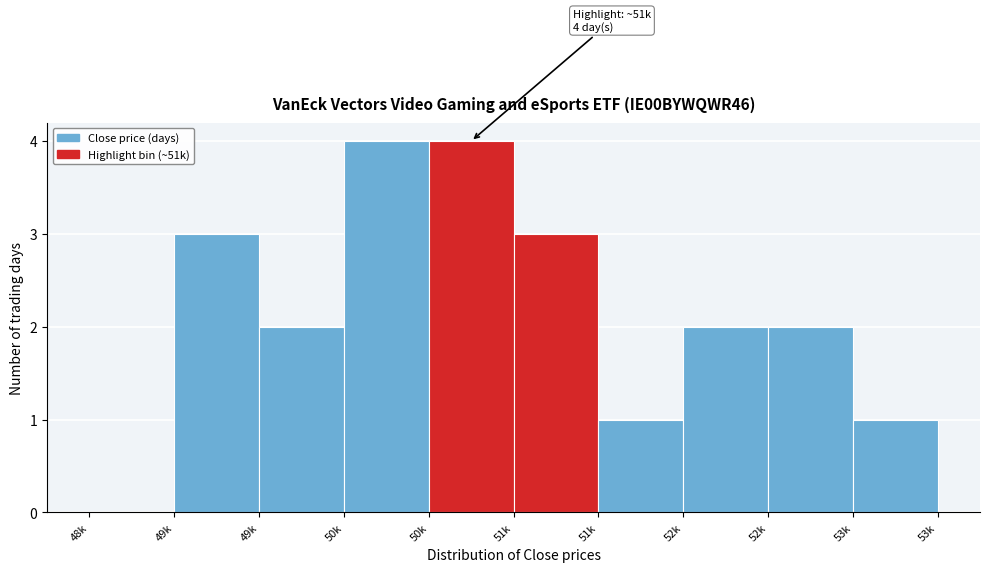

Are the bars horizontal?

No